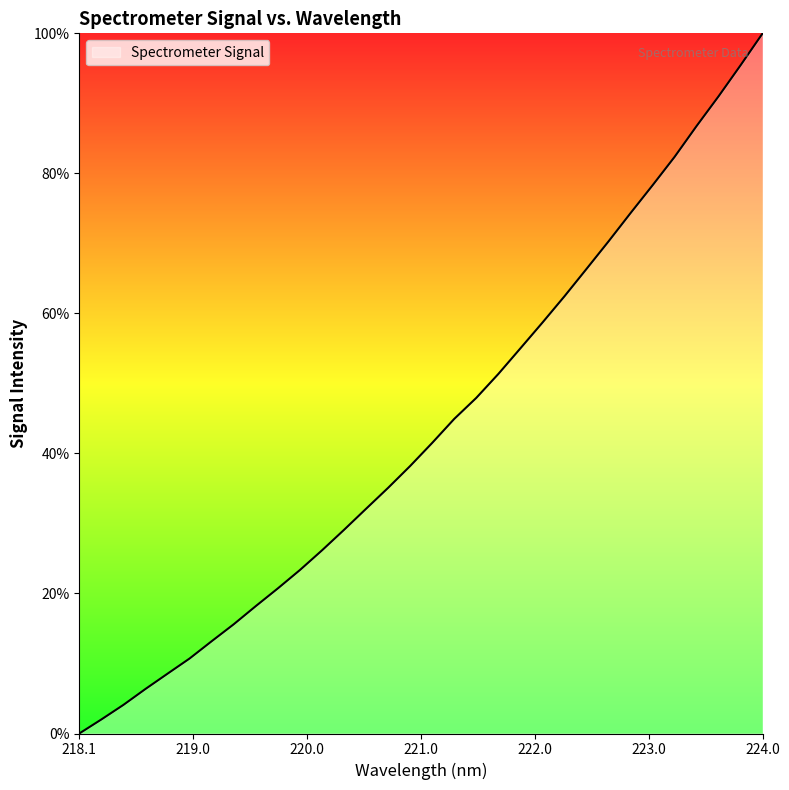

What is the greatest value displayed?

100.0